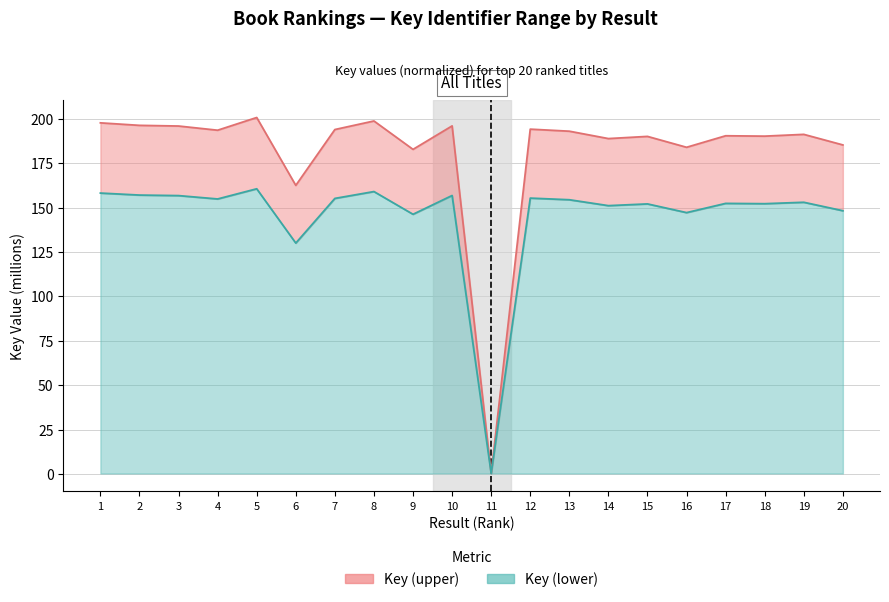

In Key (lower), how many points are lower than both neighbors (excluding endpoints)?

7